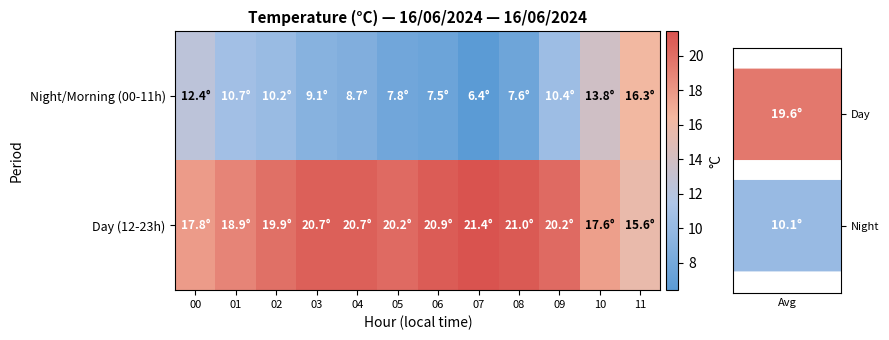

Rank the series by their average value, from highest to lowest.

Day (12-23h), Night/Morning (00-11h)